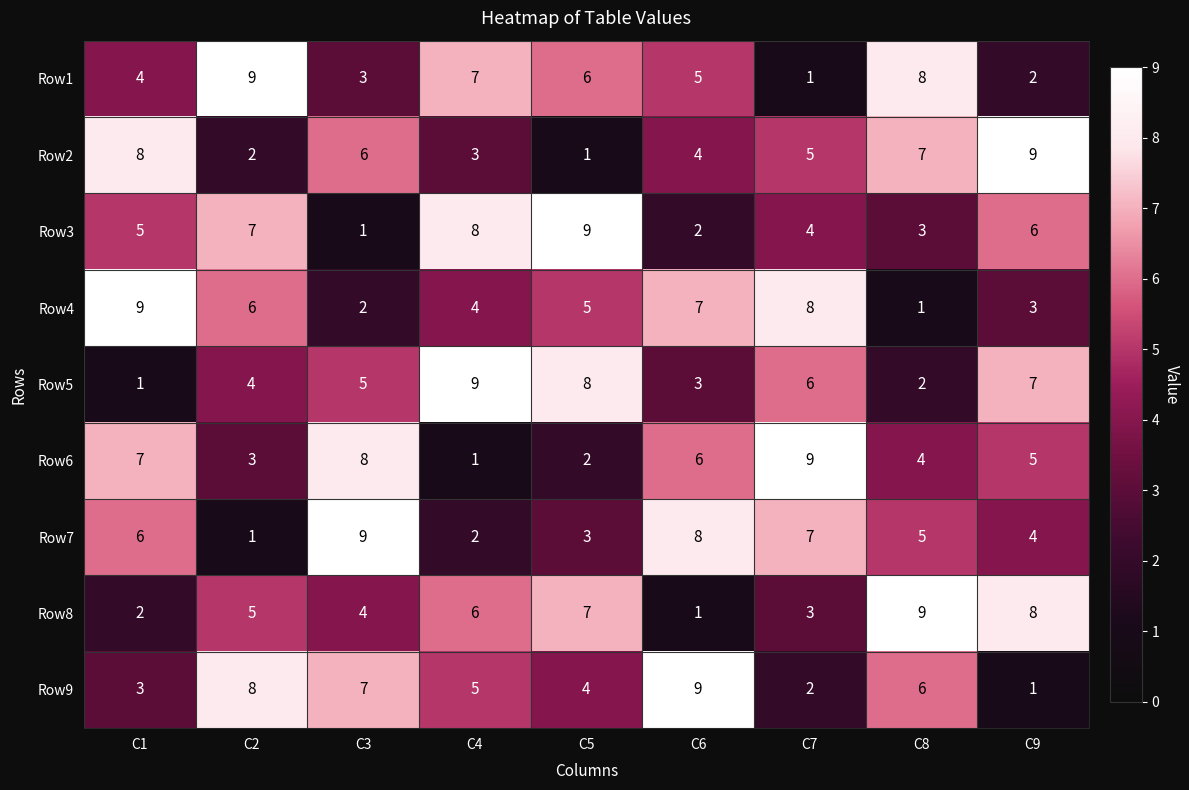

Rank the series at C3 from lowest to highest value.

Row3, Row4, Row1, Row8, Row5, Row2, Row9, Row6, Row7